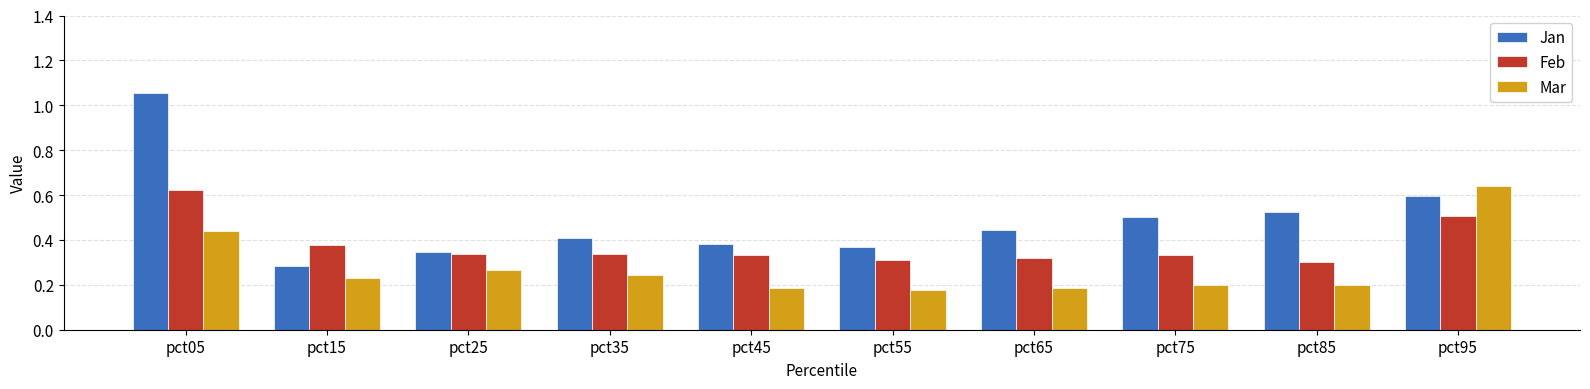

Rank the series by their maximum value, from highest to lowest.

Jan, Mar, Feb